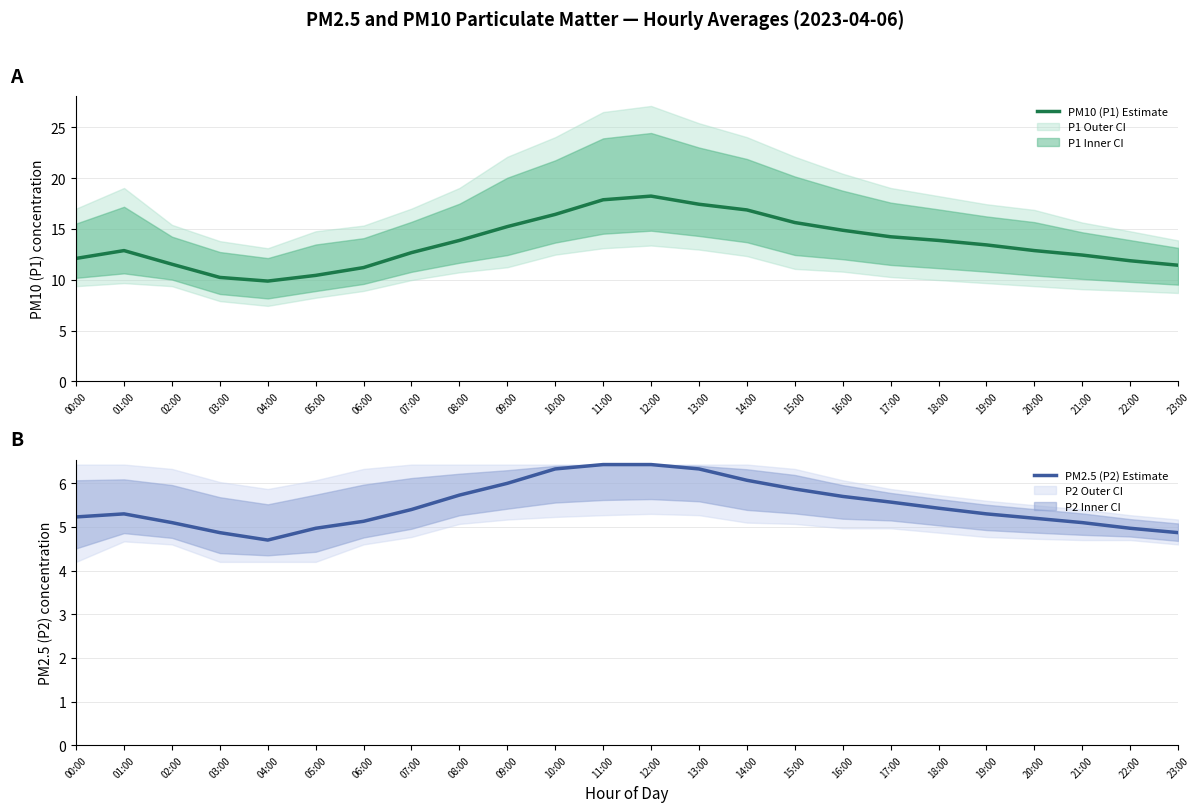

What is the difference between the maximum and second lowest values in the PM2.5 (P2) Estimate series?

1.6